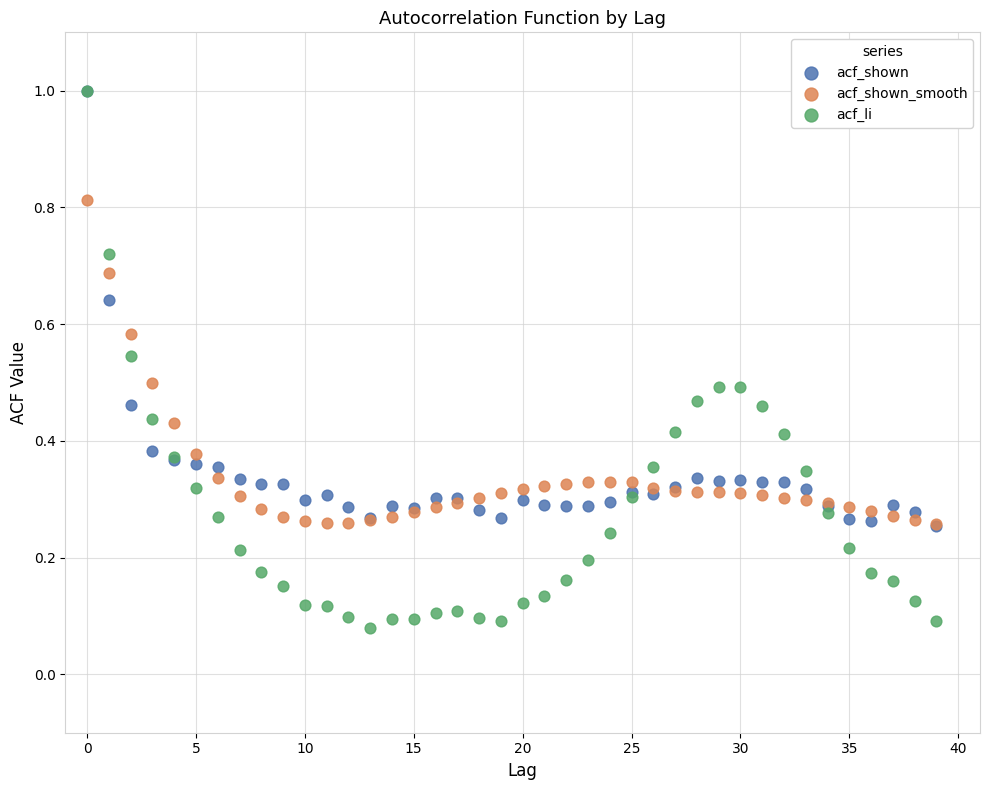

What are all the series names shown in the legend?

acf_shown, acf_shown_smooth, acf_li